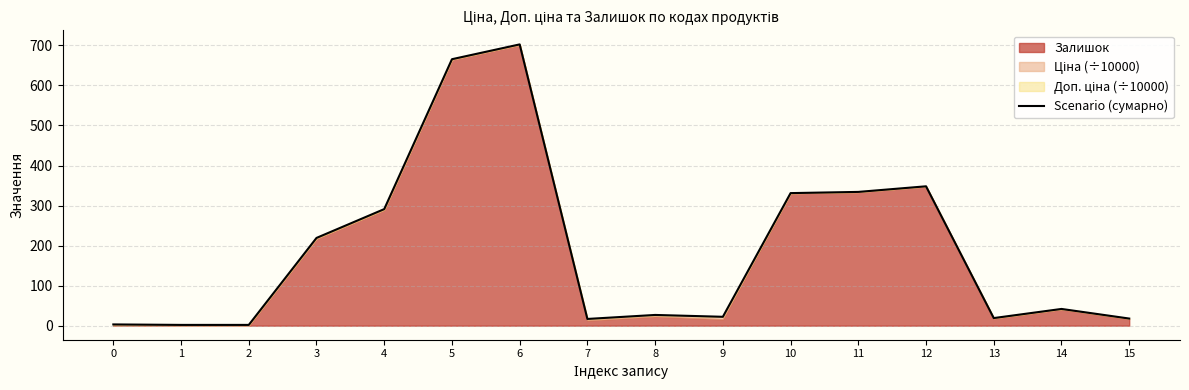

What is the difference between the values at 2 and 10?

329.2